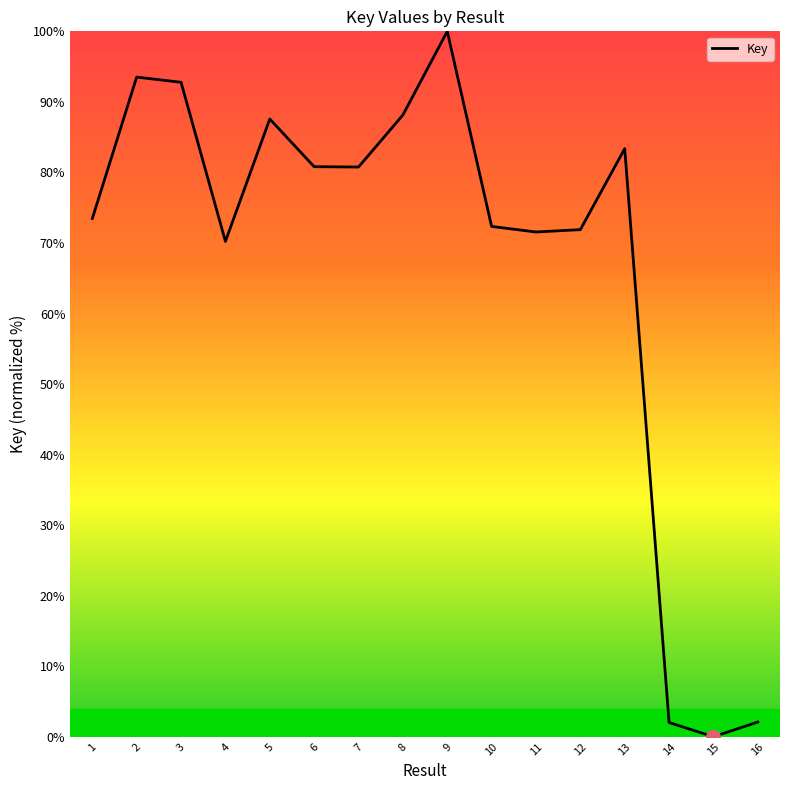

At which category does the data reach its first local valley?

4